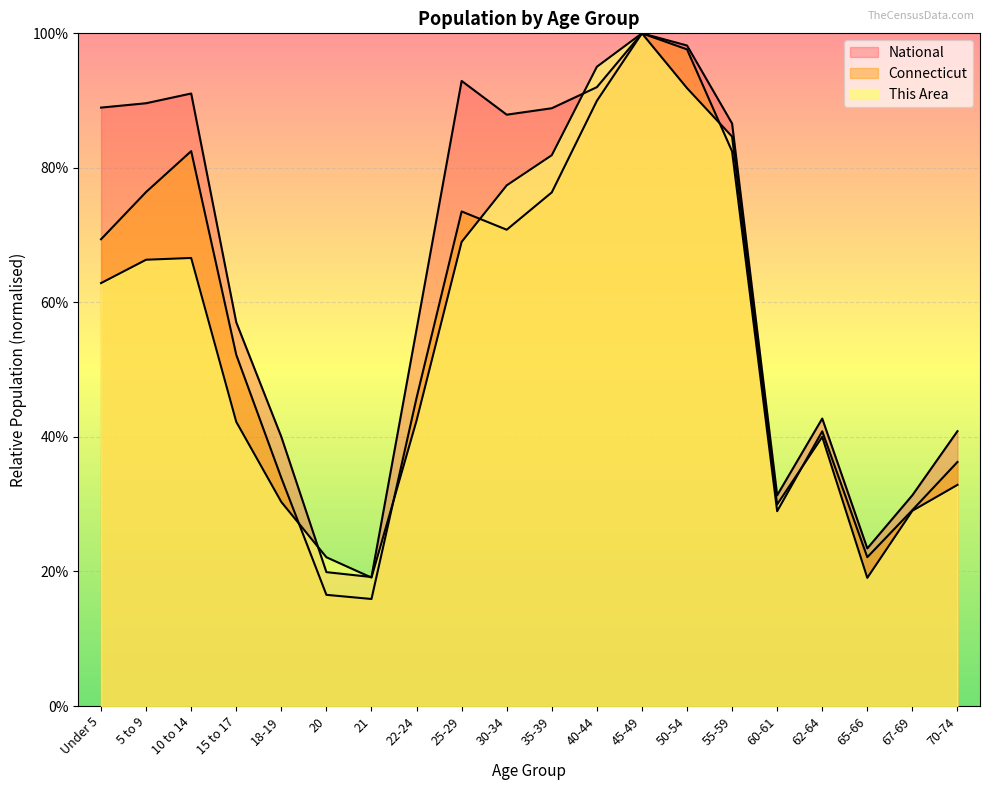

What is the label of the 2nd point from the right?

67-69